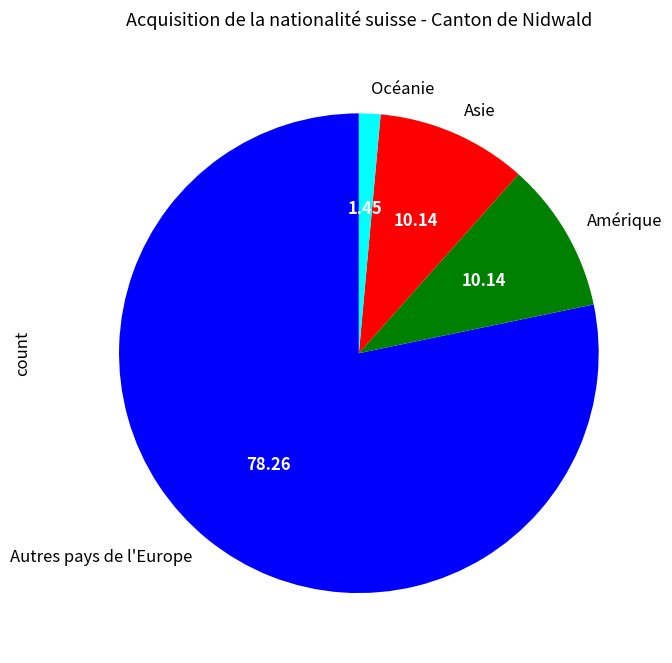

Is the sum of Océanie and Autres pays de l'Europe greater than half?

Yes